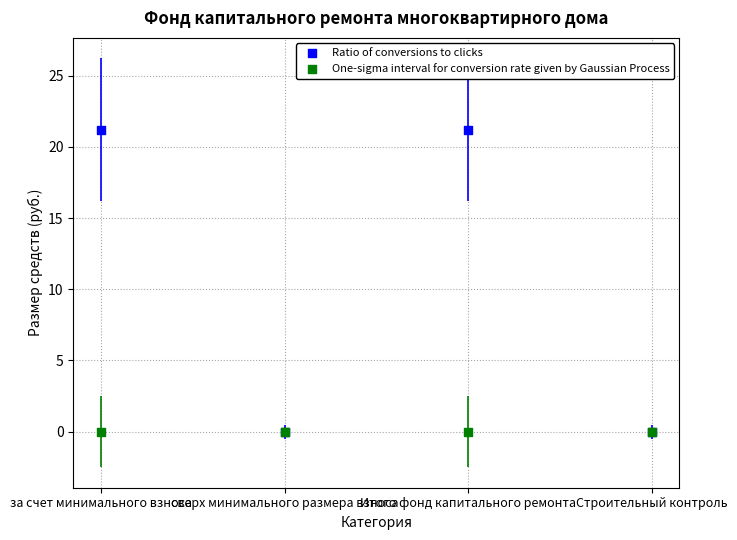

What are all the series names shown in the legend?

Ratio of conversions to clicks, One-sigma interval for conversion rate given by Gaussian Process